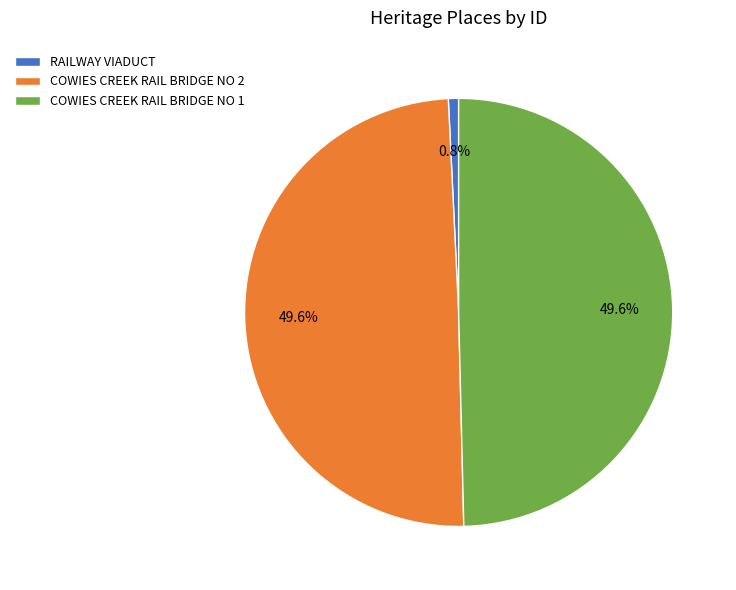

Is RAILWAY VIADUCT the majority of the pie?

No